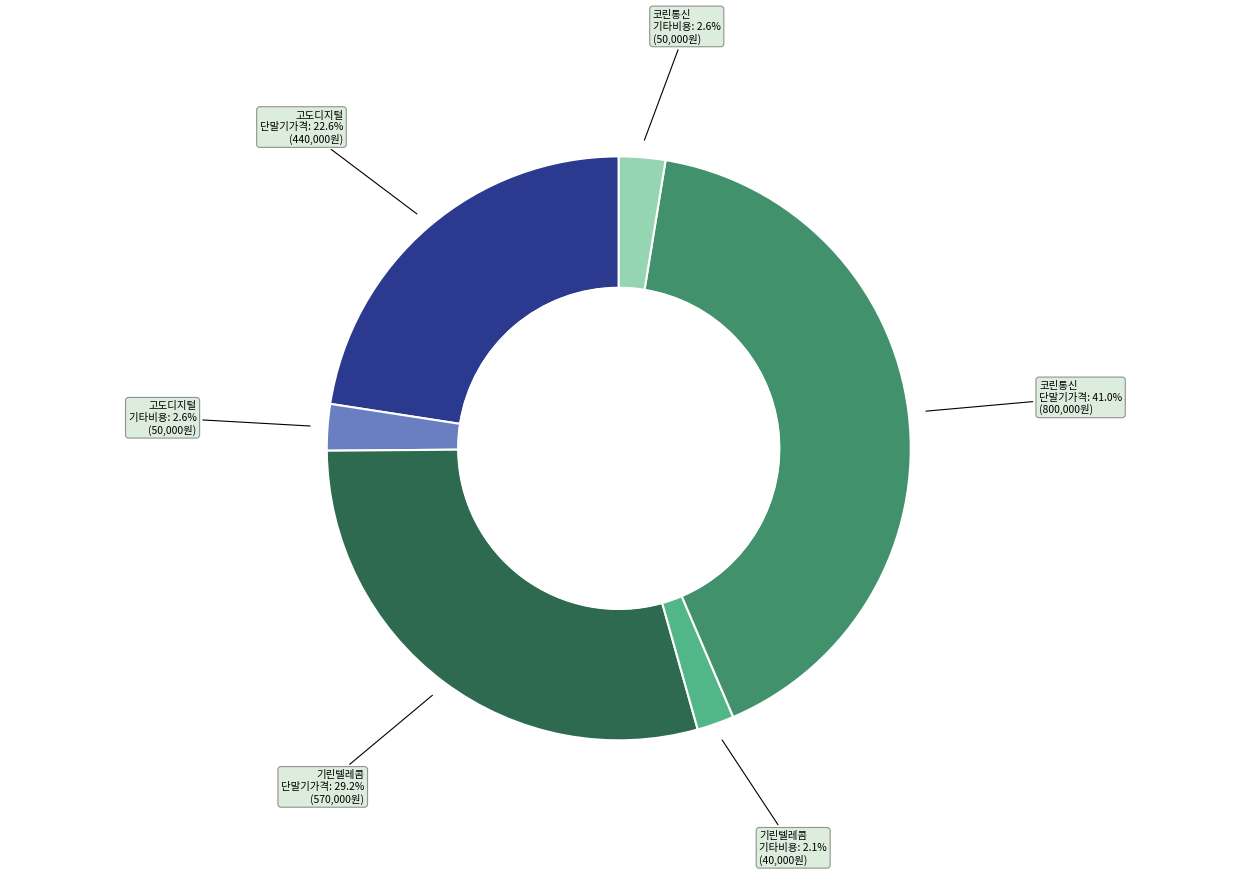

Does any single category account for the majority?

No